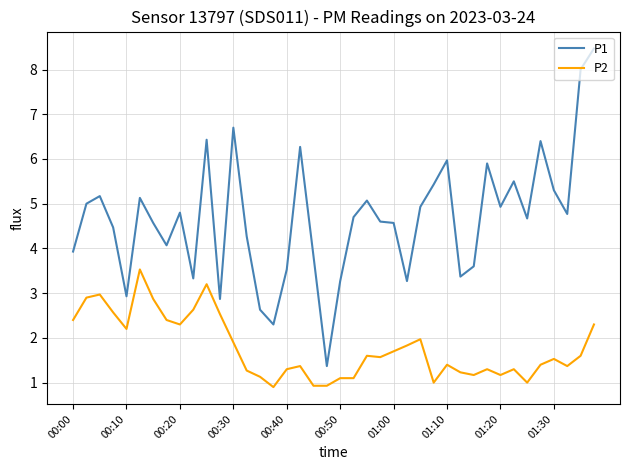

True or false: P2 and P1 intersect in this chart.

False